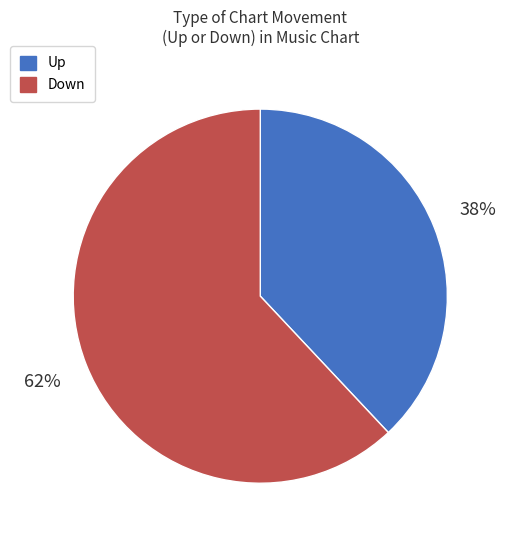

Which category has the biggest portion of the pie?

Down